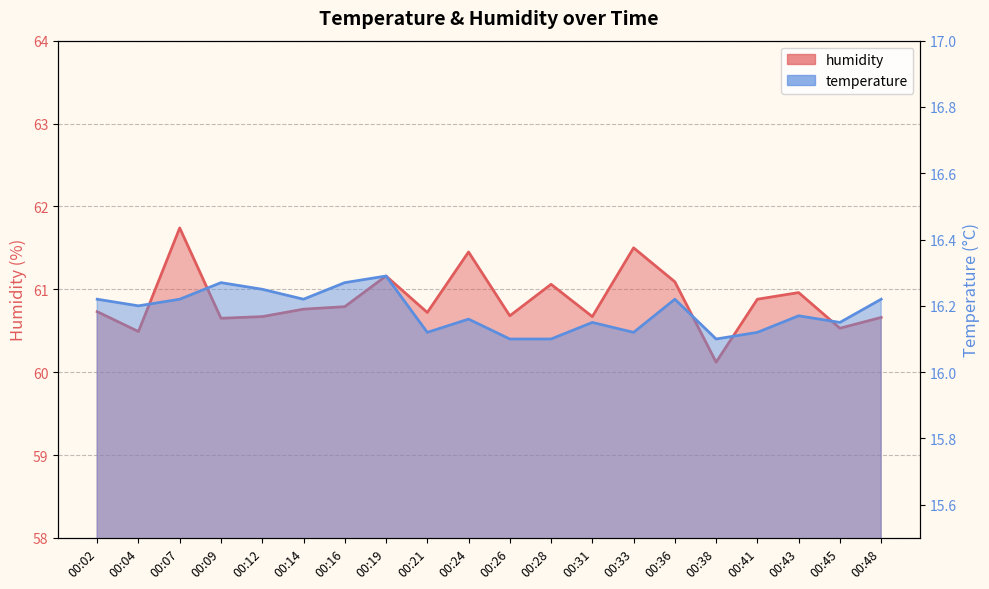

How many interior local peaks does the humidity series have?

6